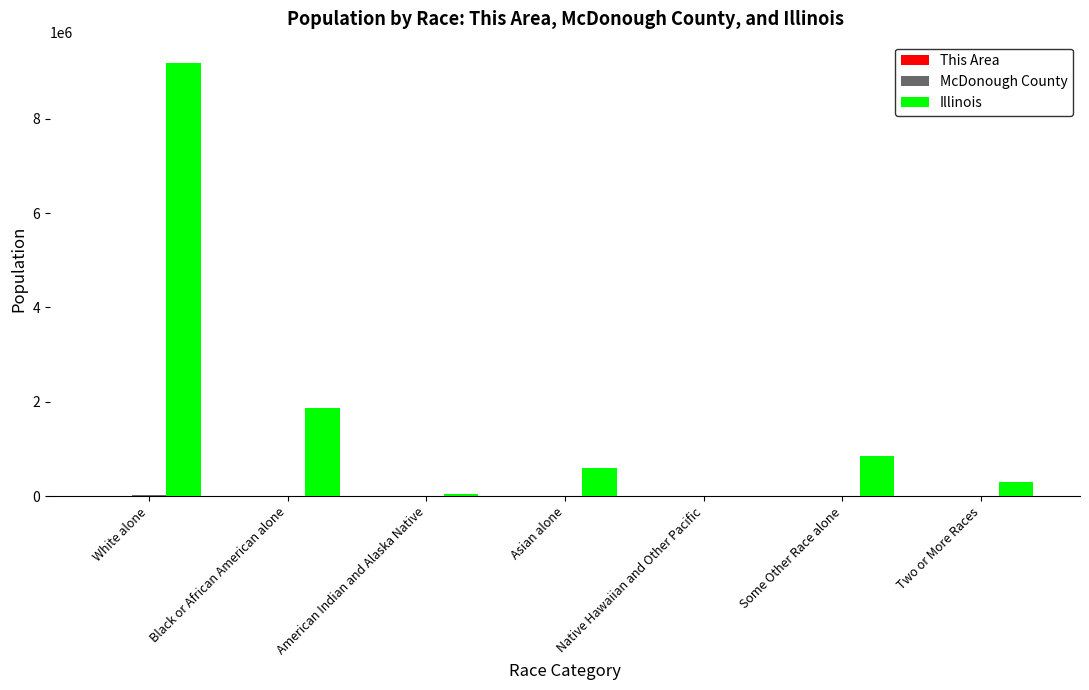

What is the sum of all Illinois values?

12830632